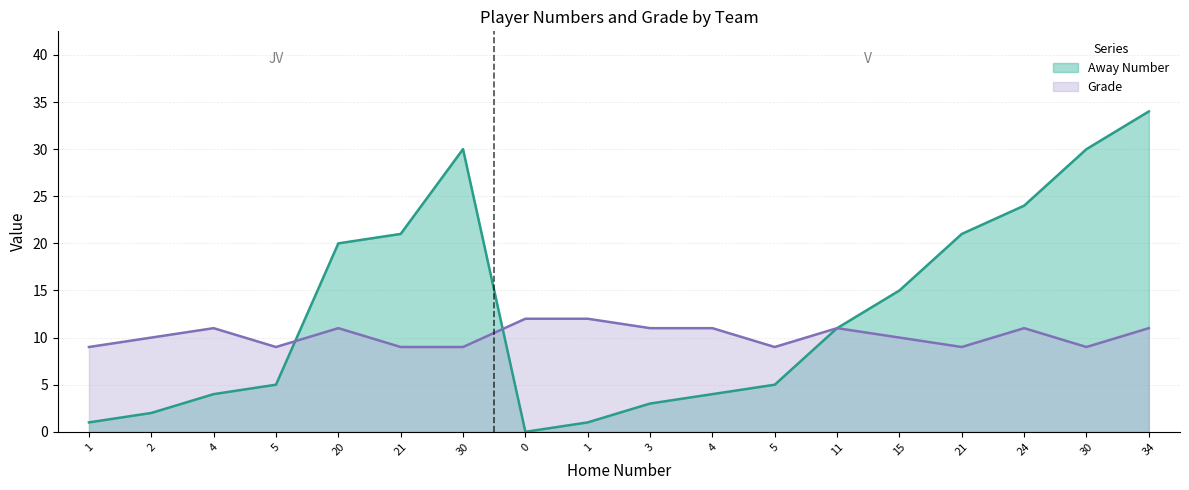

How many positive values does the Away Number series have?

17